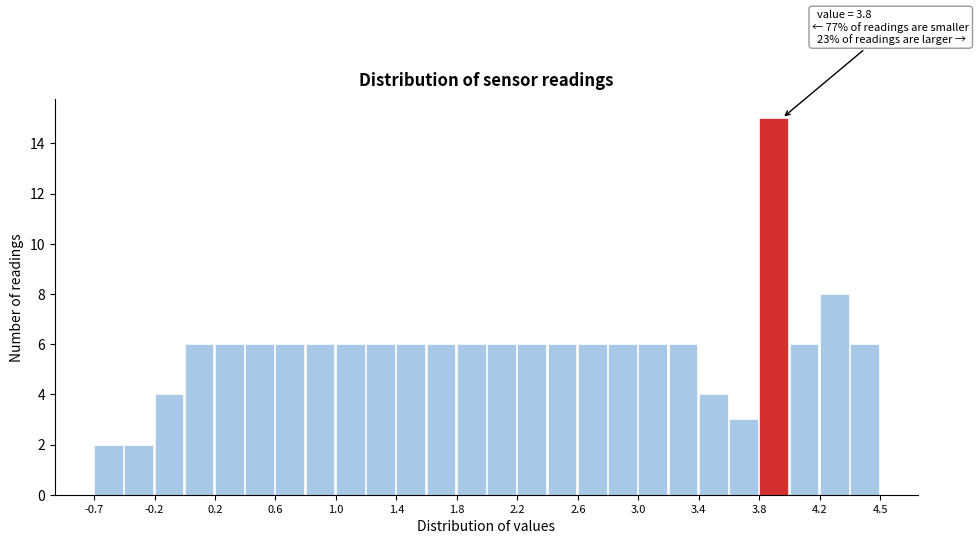

Which range on the x-axis has the tallest bar?

3.75 to 3.95